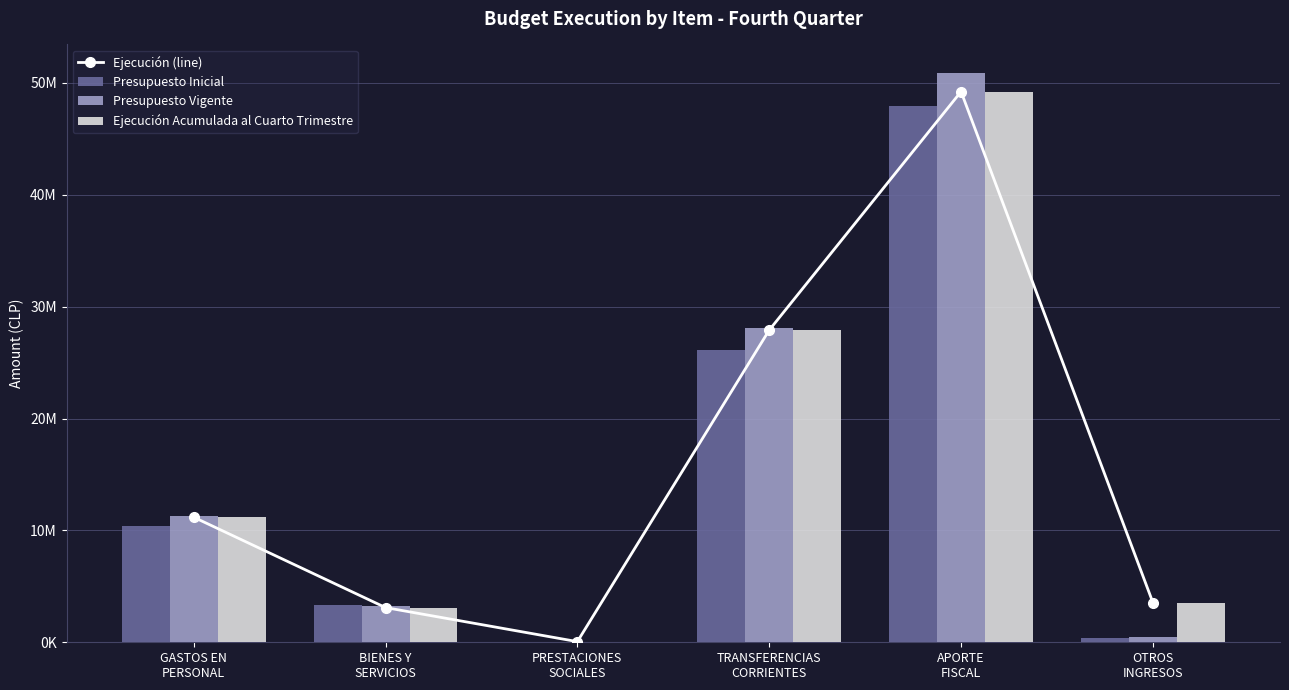

What is the difference between the second highest and second lowest values in the Presupuesto Inicial series?

25722018